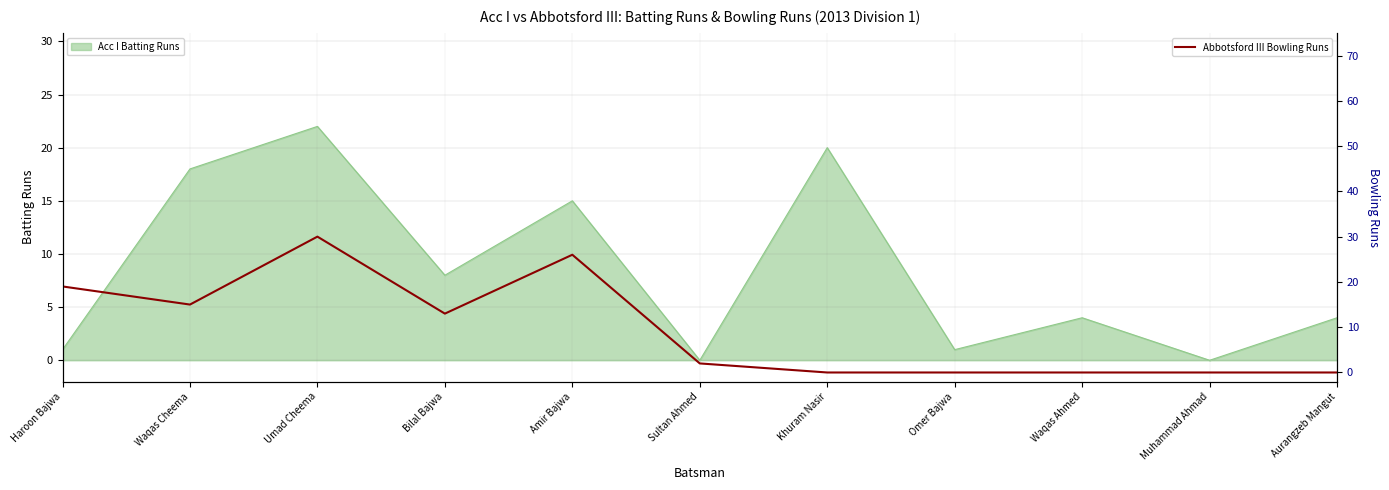

At which category does the chart reach its peak across all series?

Umad Cheema